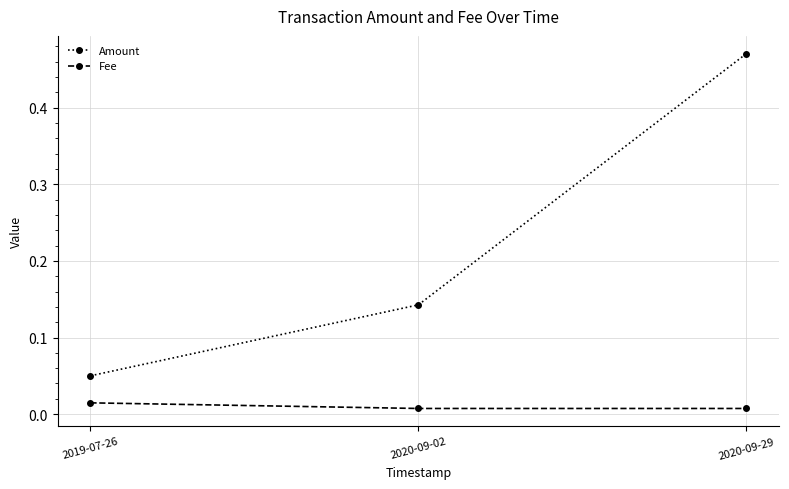

At how many categories does at least one series exceed 0?

3